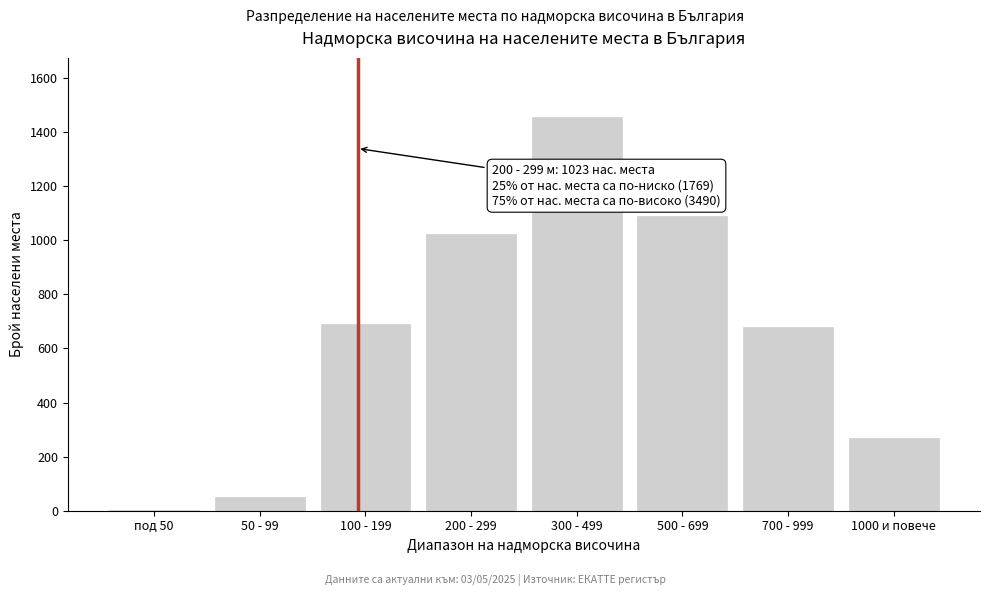

Reading left to right, what are all the values shown in this chart?

под 50=4	50 - 99=52	100 - 199=689	200 - 299=1023	300 - 499=1456	500 - 699=1089	700 - 999=678	1000 и повече=268